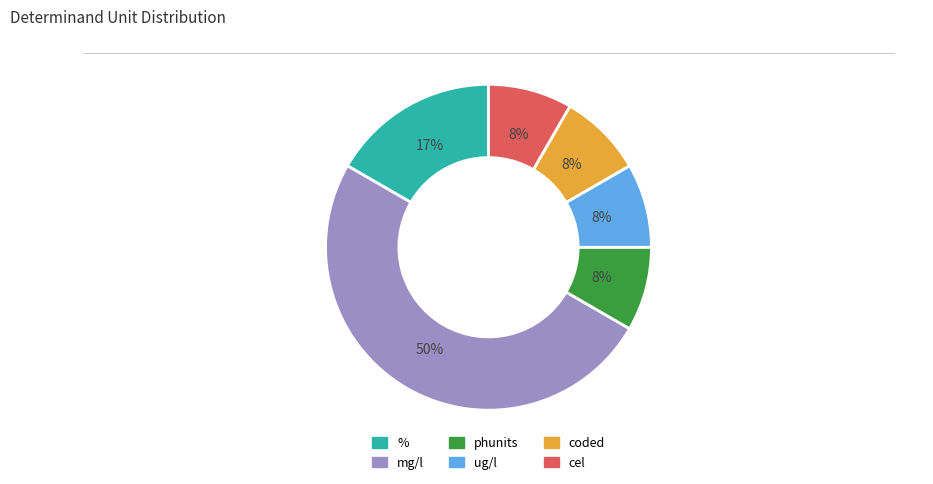

Does cel account for over 50% of the chart?

No